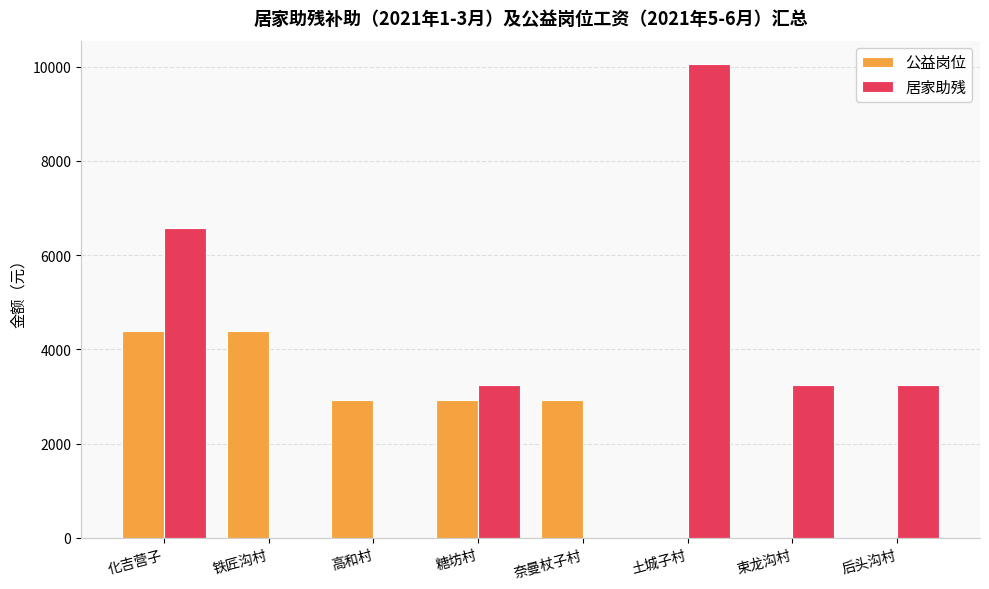

What is the highest value of the 公益岗位 series?

4380